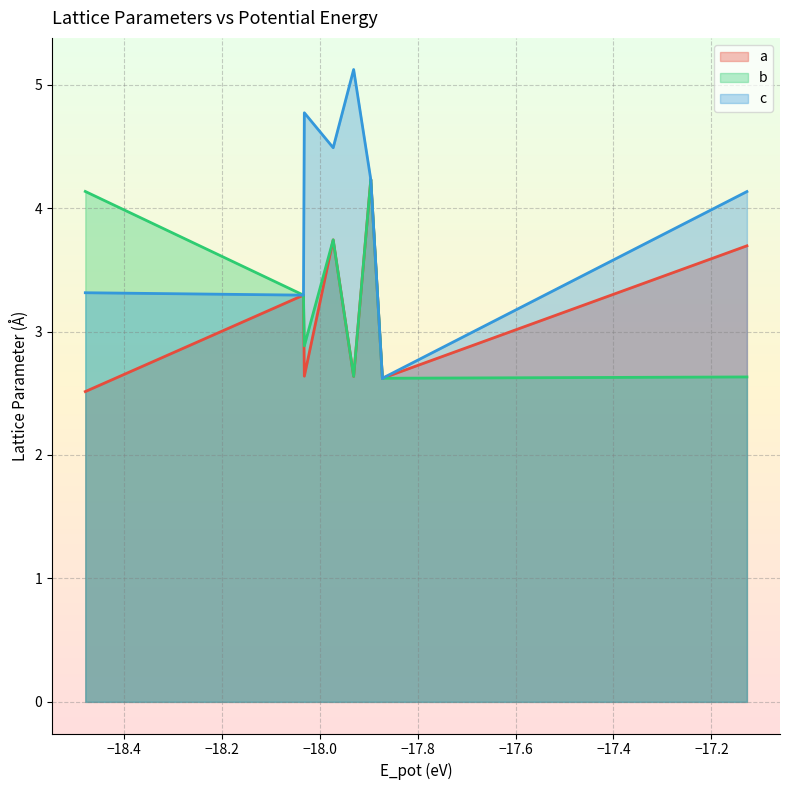

What is the highest value of the a series?

4.2